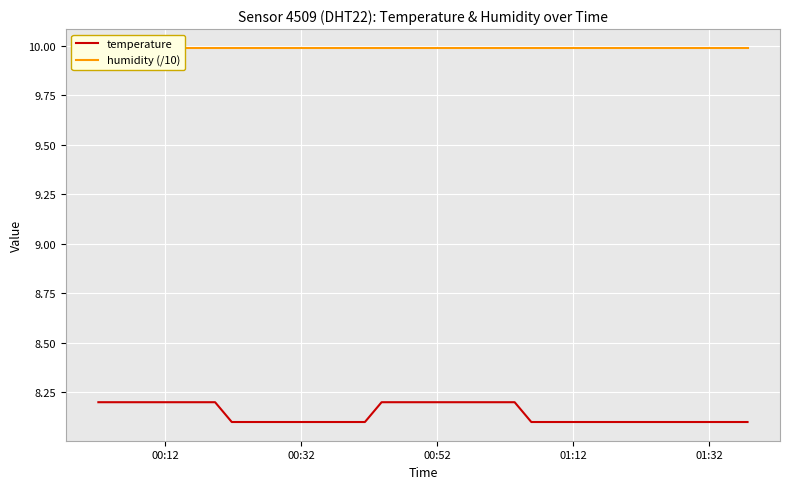

At which category is the sum across all series the highest?

00:12